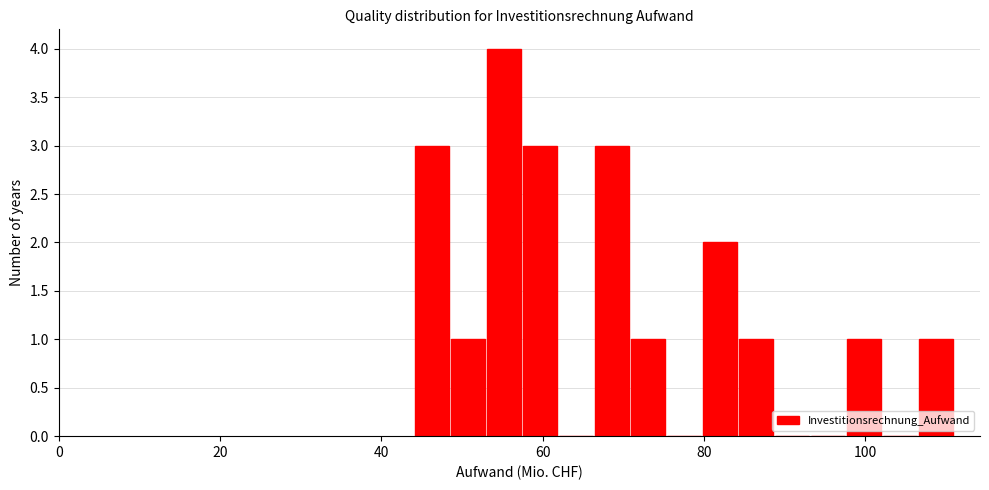

Read against the x-axis, roughly where is the centre of the tallest bar?

56